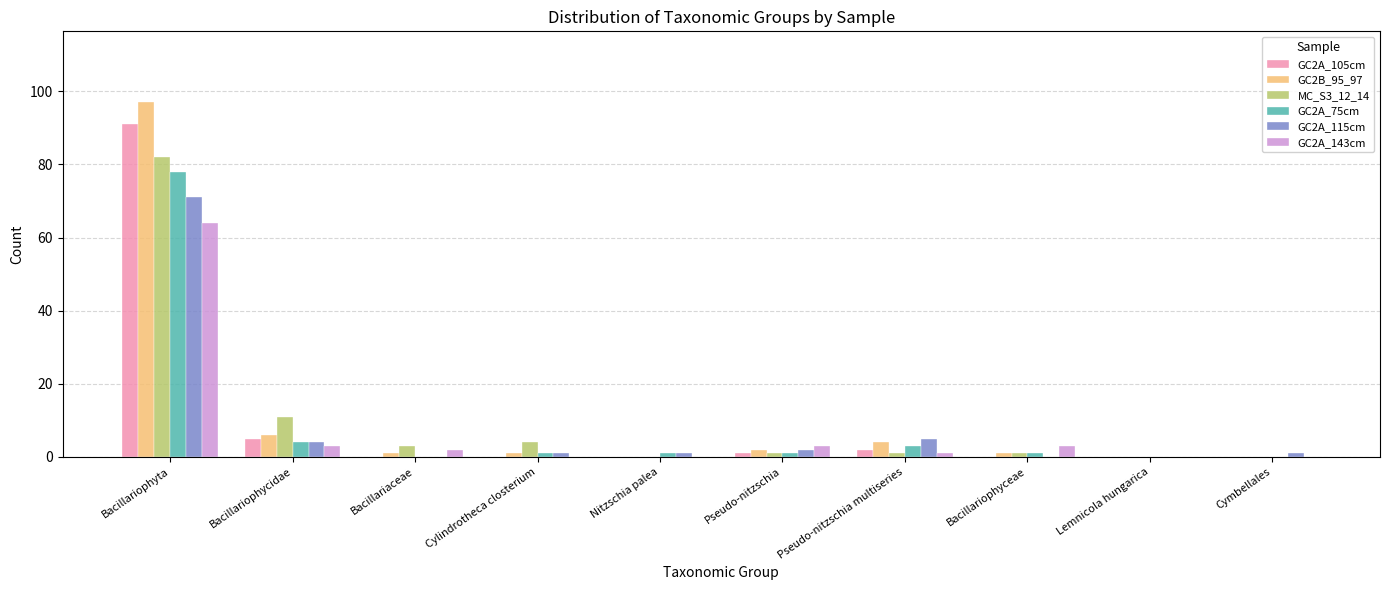

The value of GC2A_143cm at Nitzschia palea is -36. True or false?

False